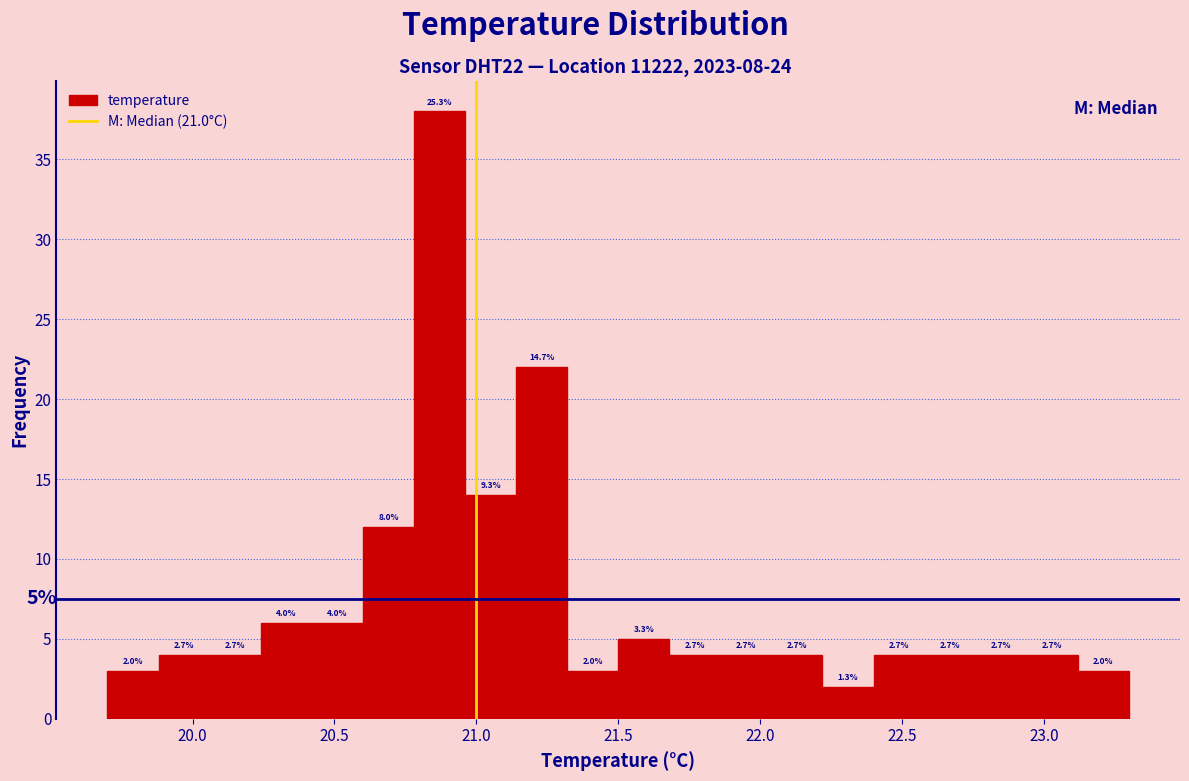

Around what value on the x-axis is the tallest bar? Give the approximate position of its centre, as read against the axis.

20.85